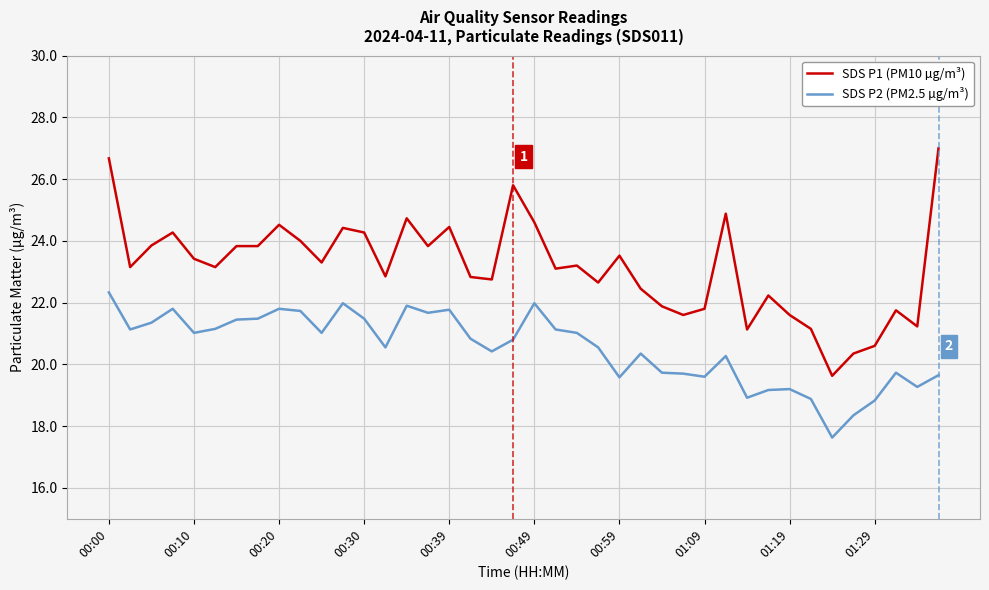

True or false: SDS P1 (PM10 µg/m³) and SDS P2 (PM2.5 µg/m³) intersect in this chart.

False